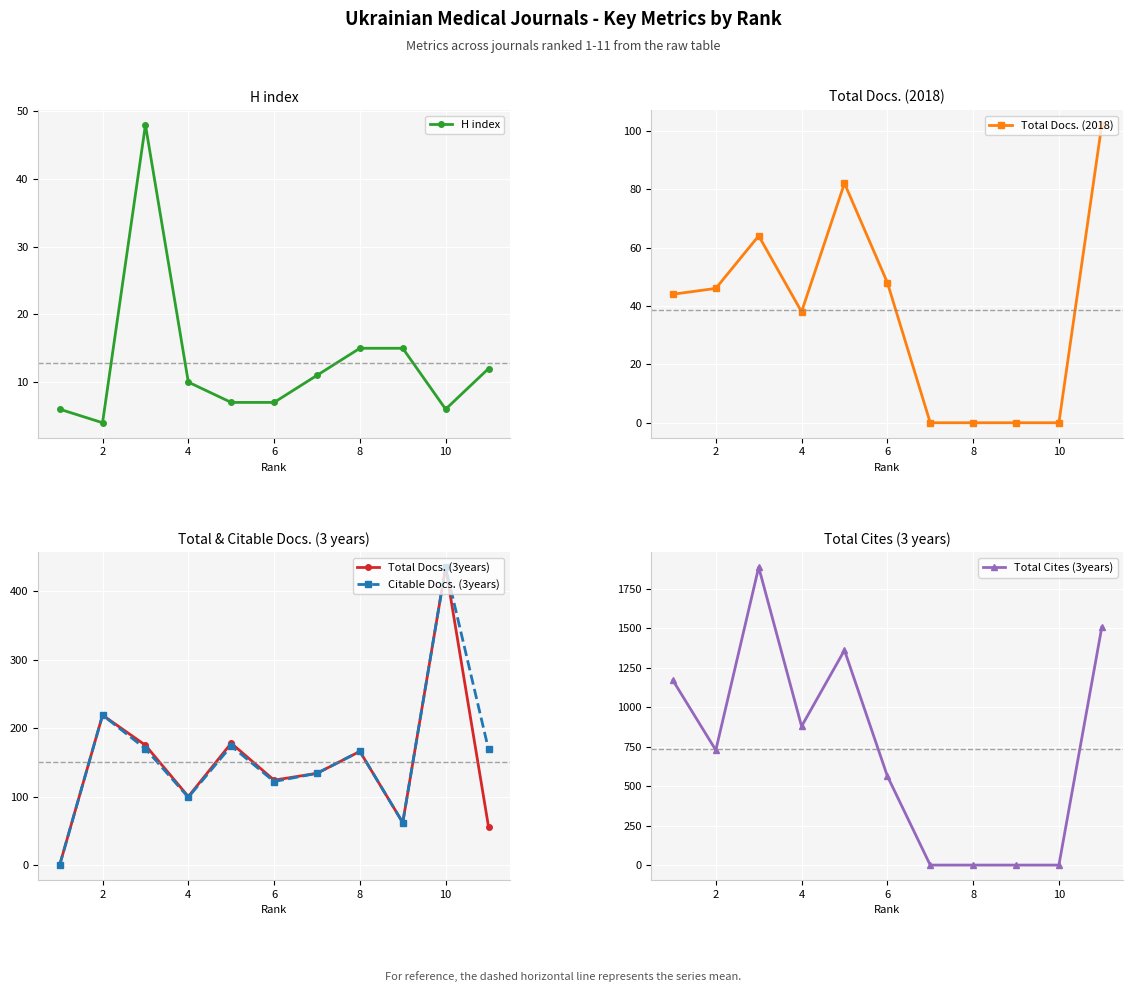

Is this an area chart (filled region under the line)?

No